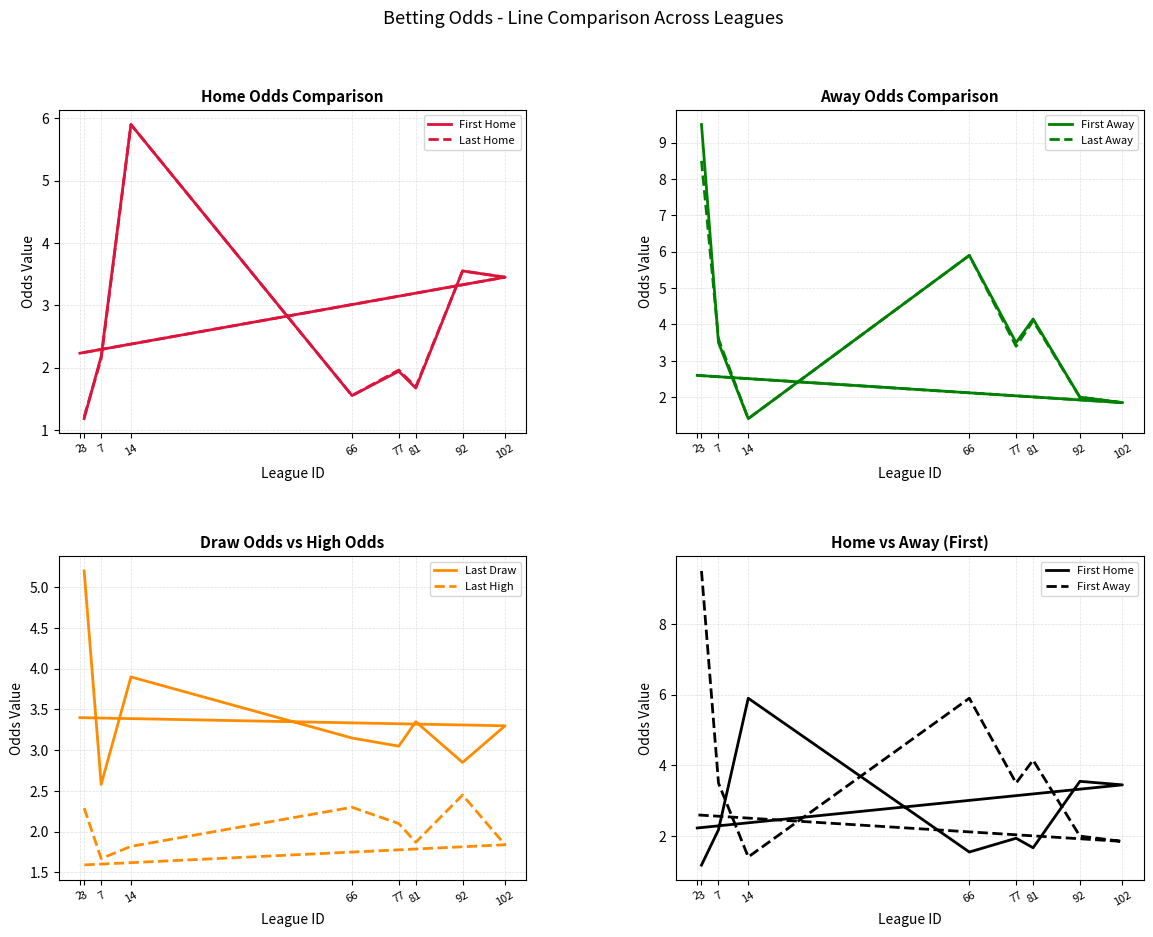

At which label is First Home closest to 3?

102